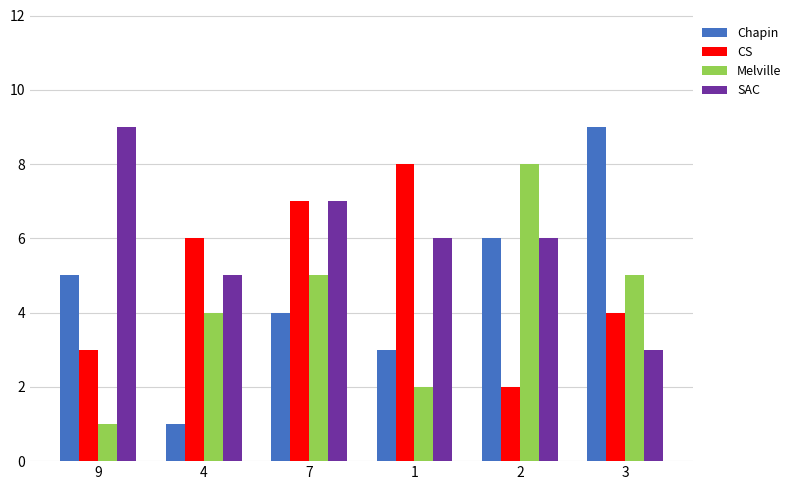

What position from the left is 7?

3